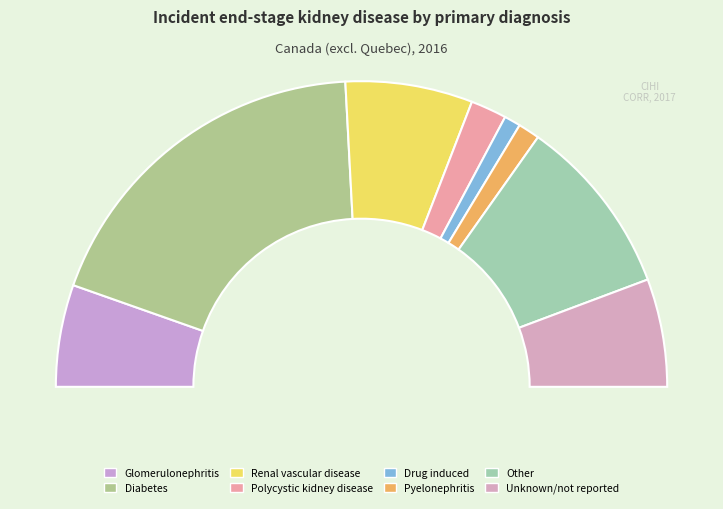

Approximately how many times larger is the value at Pyelonephritis compared to Renal vascular disease?

0.2